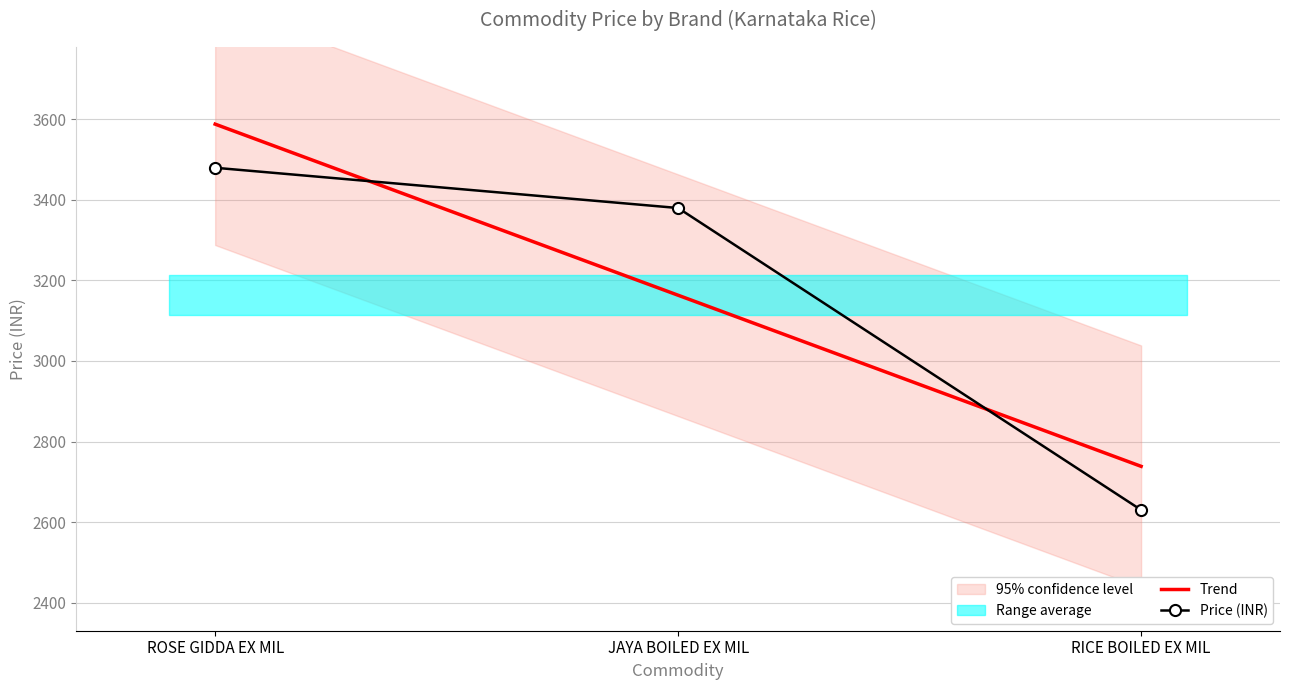

At which label is the value closest to 3055?

JAYA BOILED EX MIL